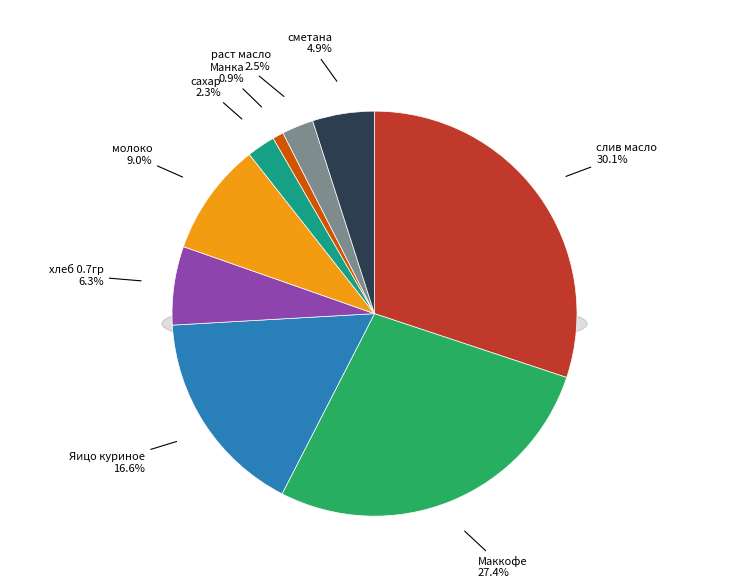

Which category has the smallest portion of the pie?

Манка